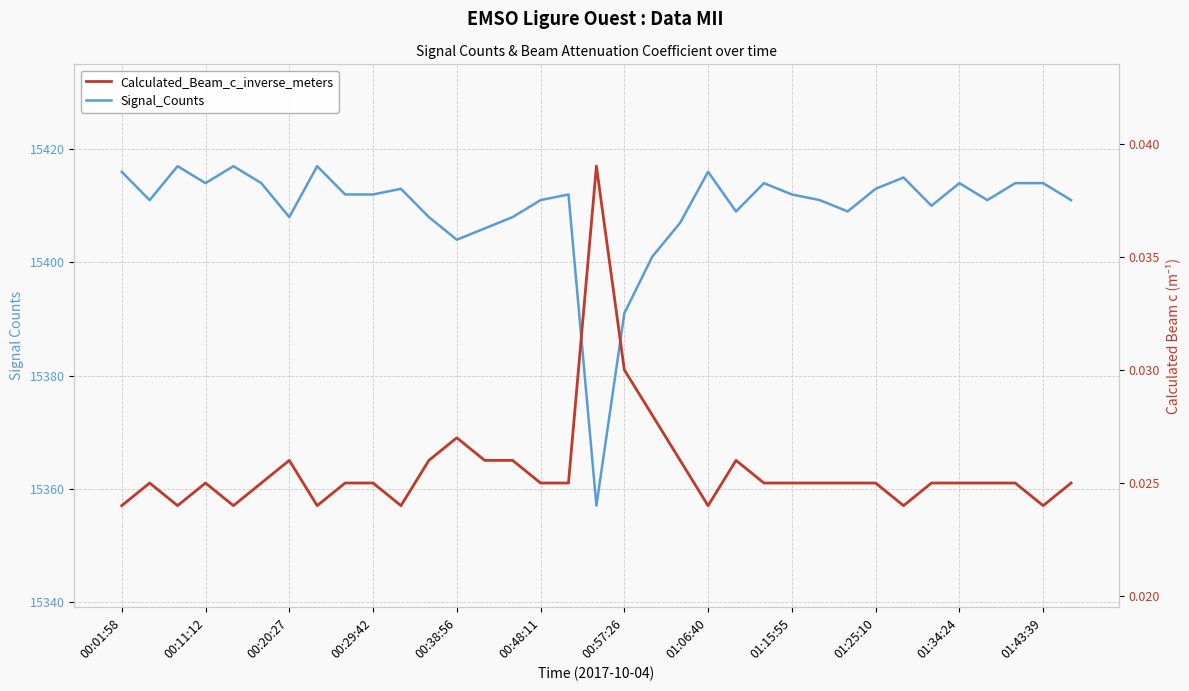

What is the sum of all Calculated_Beam_c_inverse_meters values?

0.9